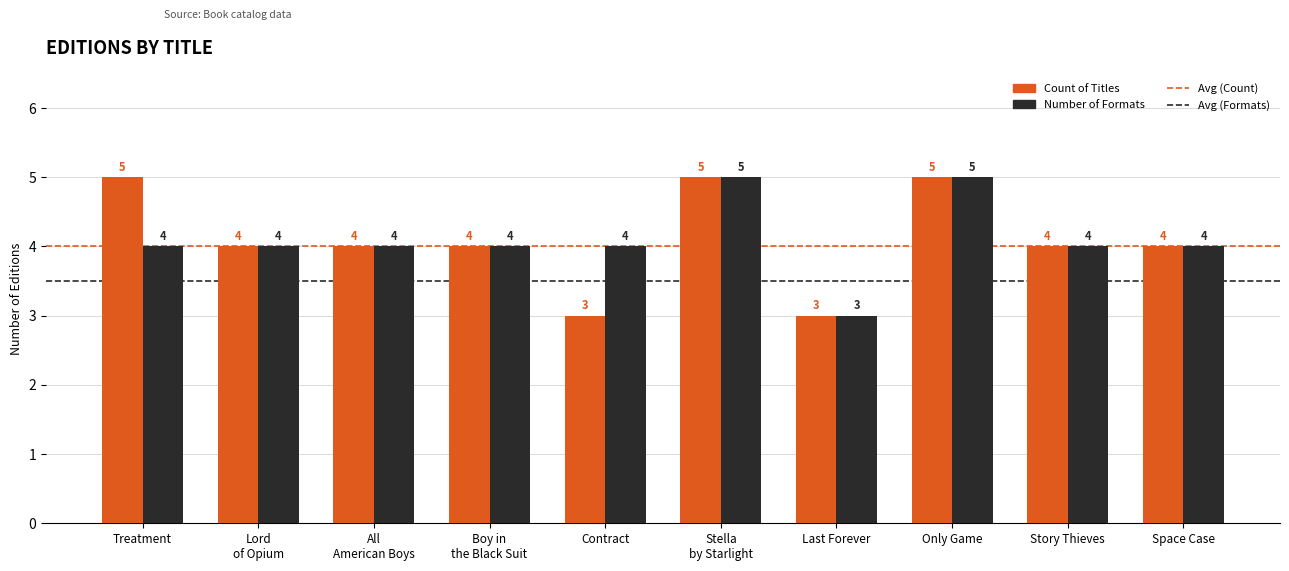

What is the difference between the maximum and minimum values in the Count of Titles series?

2